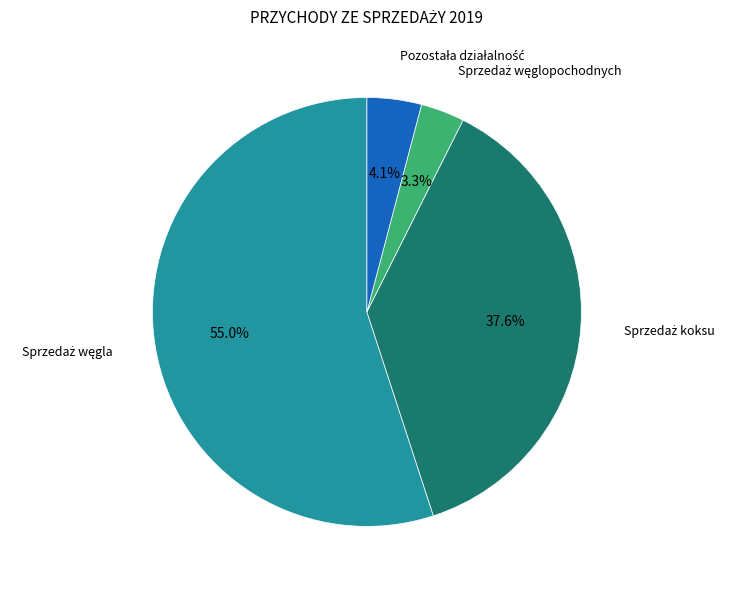

What is the change in value from Sprzedaż węgla to Sprzedaż węglopochodnych?

-4485.4